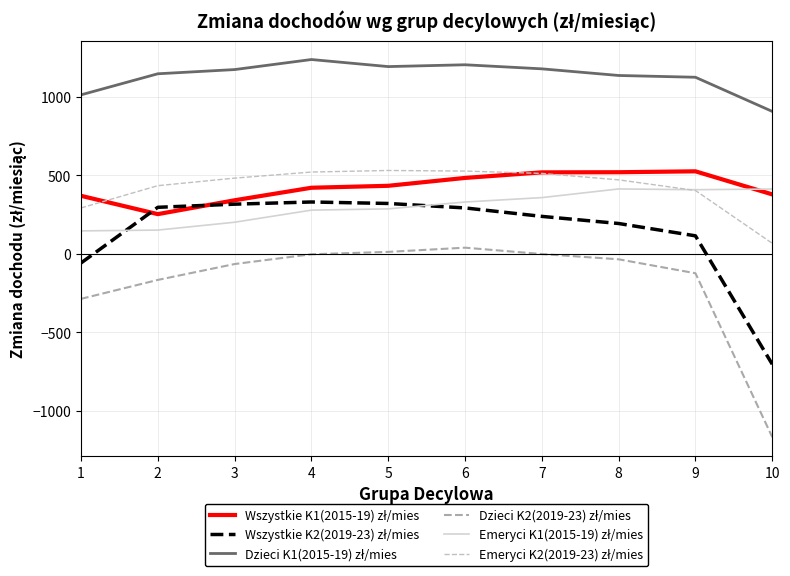

Reading left to right, extract all data points from this chart.

Wszystkie K1(2015-19) zł/mies: 1=370.2	2=253.5	3=341.8	4=421.7	5=434.0	6=484.2	7=519.6	8=520.5	9=526.3	10=379.3
Wszystkie K2(2019-23) zł/mies: 1=-57.7	2=297.0	3=317.0	4=330.9	5=321.5	6=293.0	7=239.2	8=193.8	9=115.3	10=-702.8
Dzieci K1(2015-19) zł/mies: 1=1013.5	2=1147.7	3=1174.5	4=1238.5	5=1193.5	6=1205.1	7=1179.2	8=1136.9	9=1125.5	10=907.9
Dzieci K2(2019-23) zł/mies: 1=-286.3	2=-165.6	3=-64.4	4=-2.1	5=13.0	6=39.8	7=-0.7	8=-34.2	9=-123.2	10=-1166.9
Emeryci K1(2015-19) zł/mies: 1=146.8	2=151.9	3=201.9	4=279.0	5=287.0	6=330.7	7=358.8	8=414.0	9=409.2	10=413.5
Emeryci K2(2019-23) zł/mies: 1=292.9	2=434.8	3=482.9	4=521.7	5=531.6	6=527.9	7=512.9	8=471.9	9=404.2	10=67.8